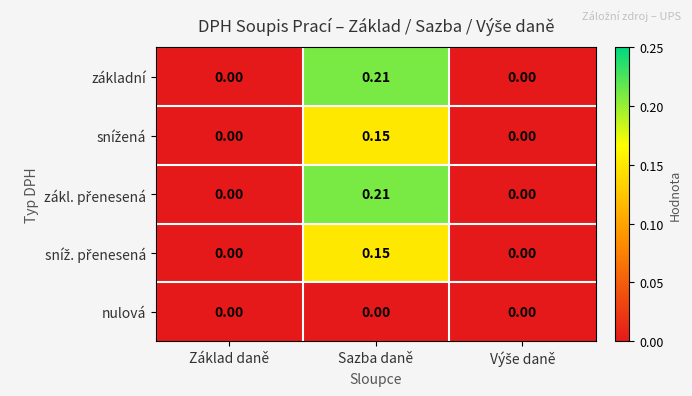

At which label does základní reach its peak?

Sazba daně